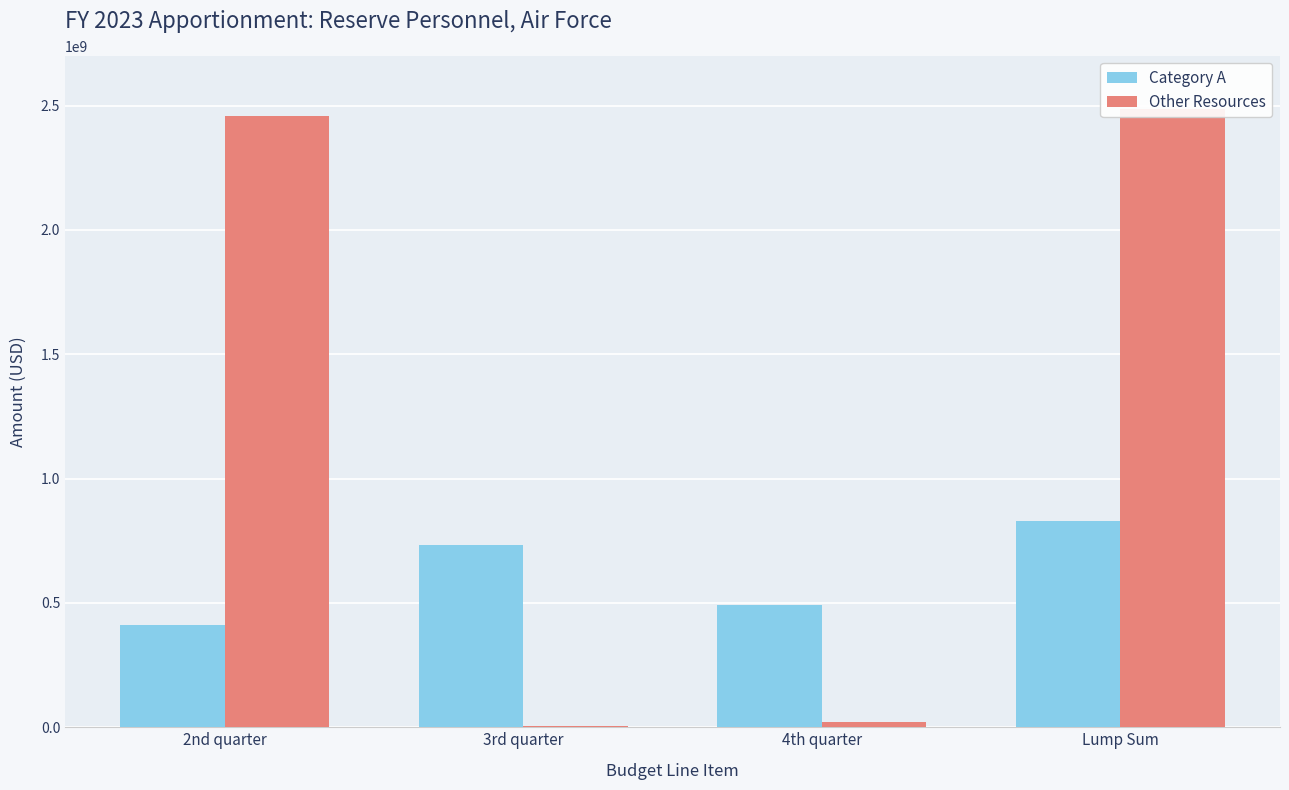

List the series in order of their overall mean, highest first.

Other Resources, Category A